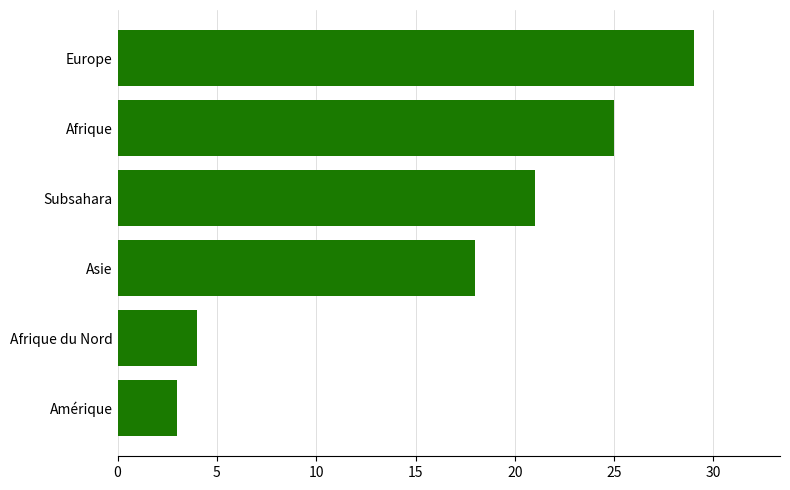

At which label is the value closest to 16?

Asie